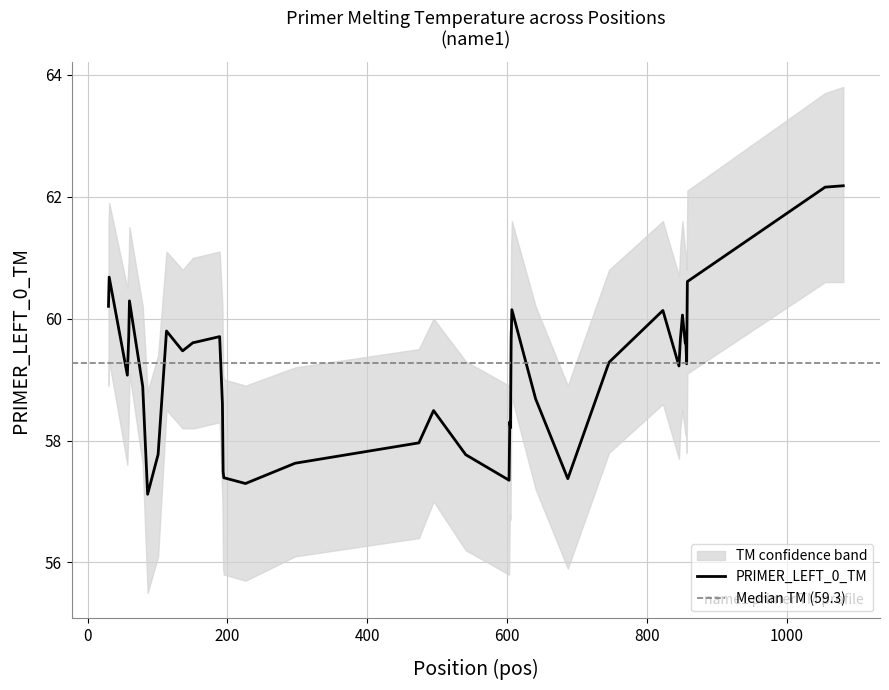

Which has a higher value, 3 or 34?

3